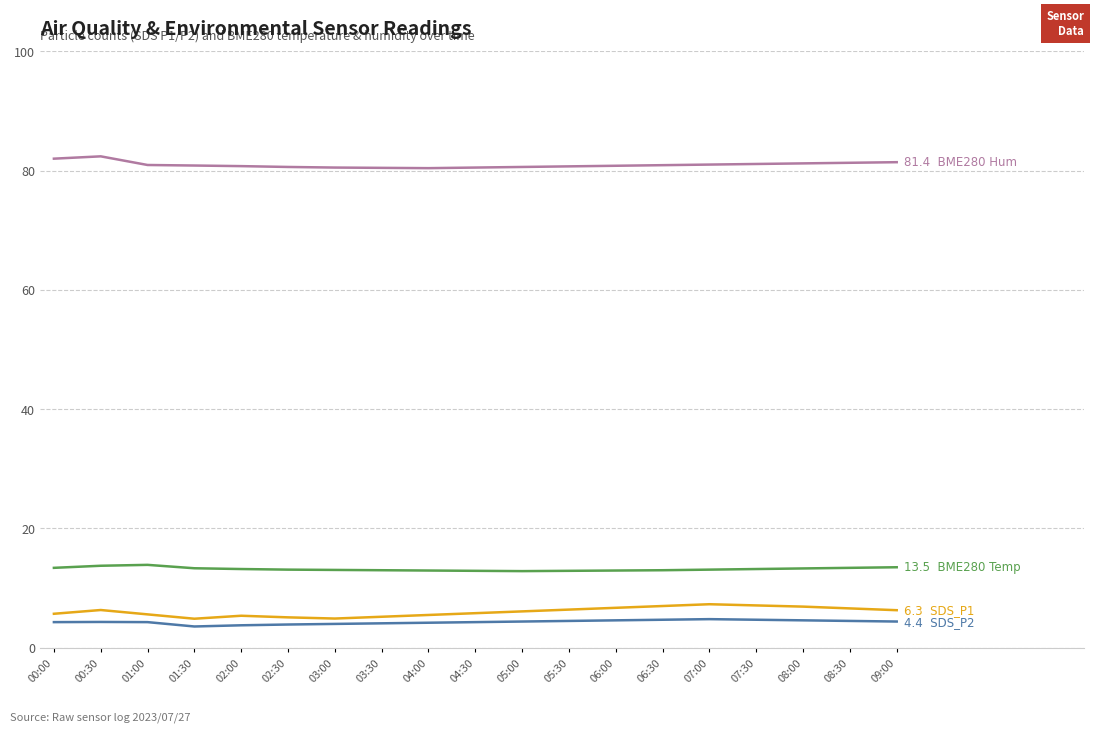

What is the total value across all series at 00:30?

106.8